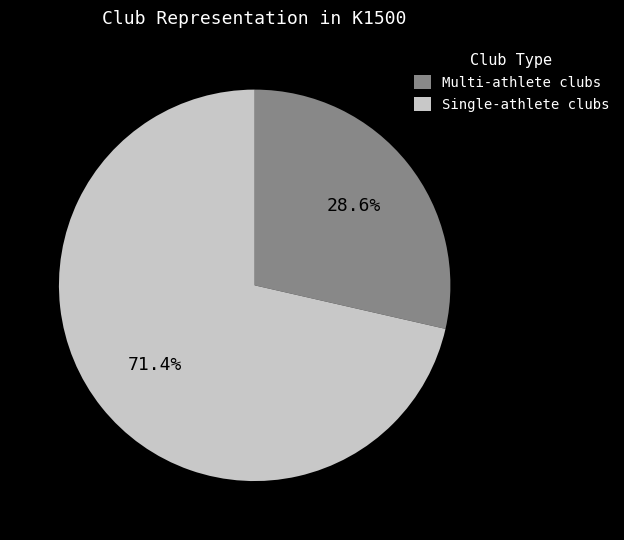

Does any single category account for the majority?

Yes